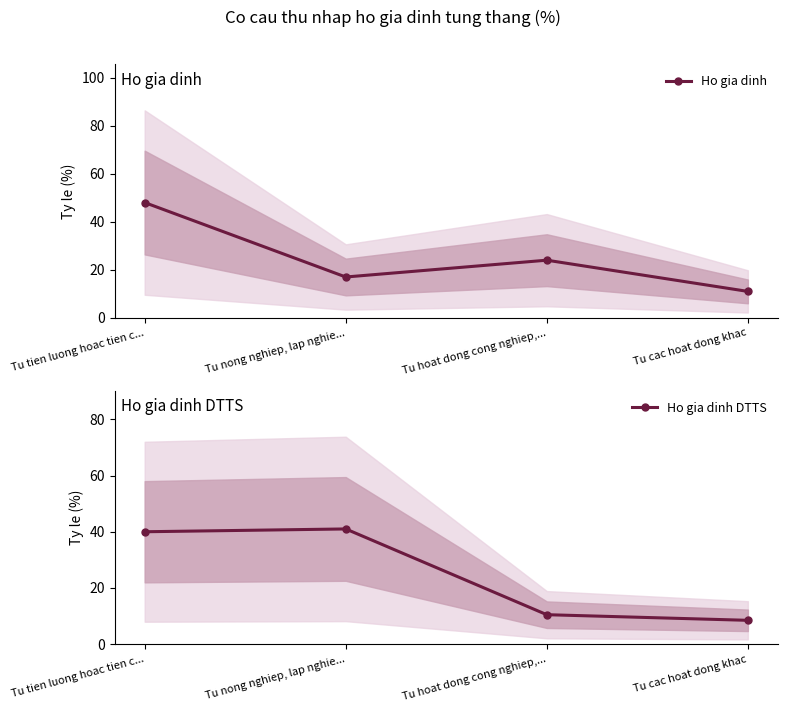

List the labels in order of Ho gia dinh DTTS value, smallest first.

Tu cac hoat dong khac, Tu hoat dong cong nghiep,..., Tu tien luong hoac tien c..., Tu nong nghiep, lap nghie...